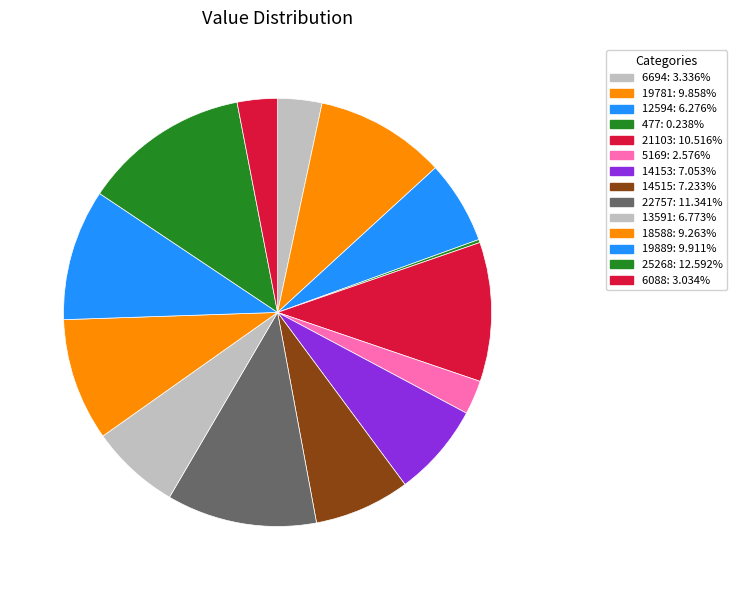

How much of the chart is everything except 14153?

92.9%